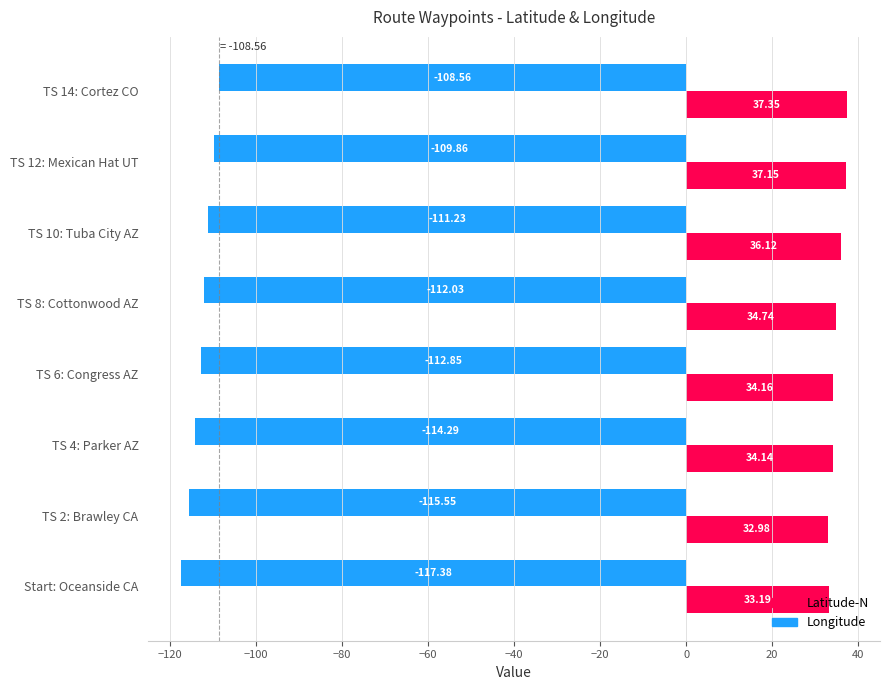

What is the difference between the Latitude-N values at TS 10: Tuba City AZ and TS 2: Brawley CA?

3.1